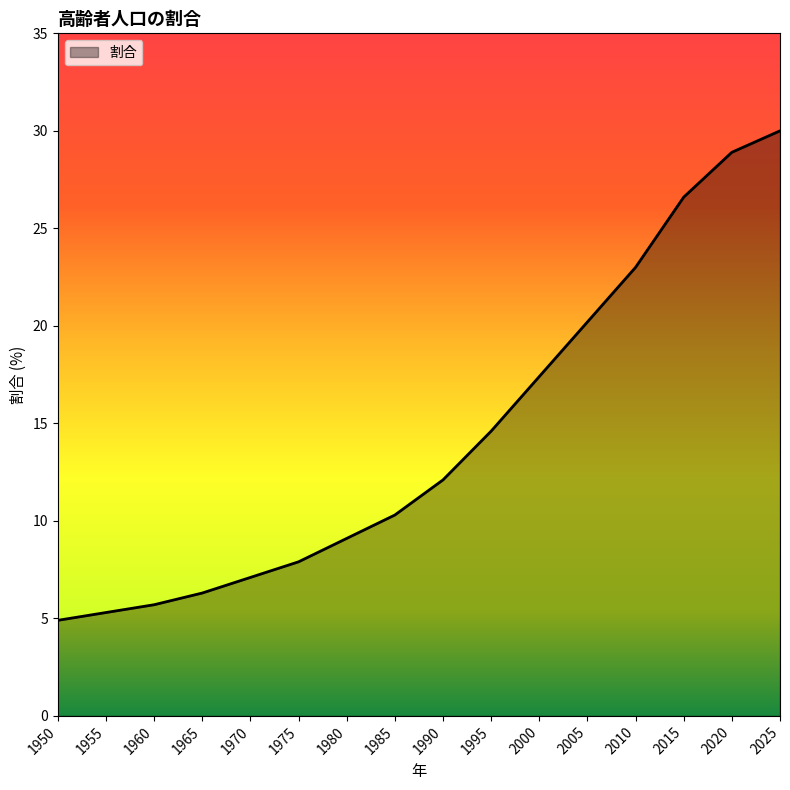

Reading left to right, transcribe all the data shown in this chart.

1950=4.9	1955=5.3	1960=5.7	1965=6.3	1970=7.1	1975=7.9	1980=9.1	1985=10.3	1990=12.1	1995=14.6	2000=17.4	2005=20.2	2010=23.0	2015=26.6	2020=28.9	2025=30.0